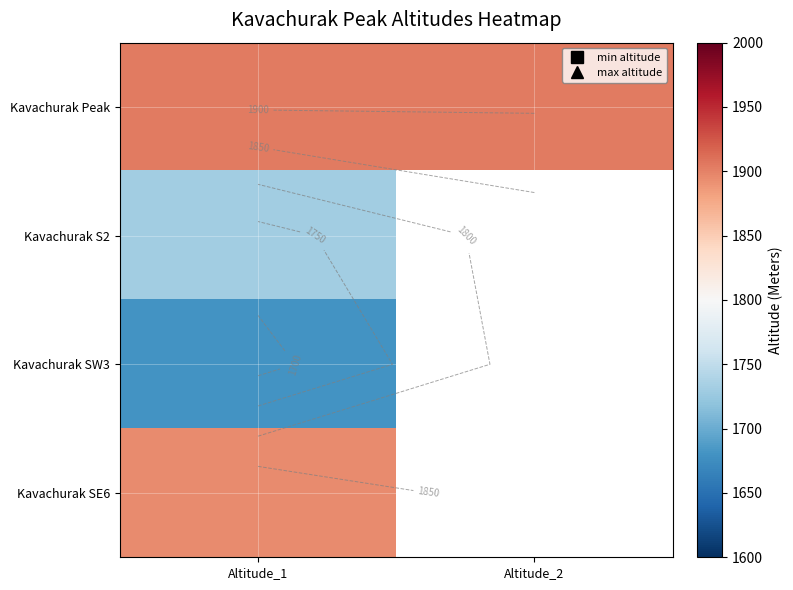

List the labels in order of Kavachurak SW3 value, largest first.

Altitude_1, Altitude_2